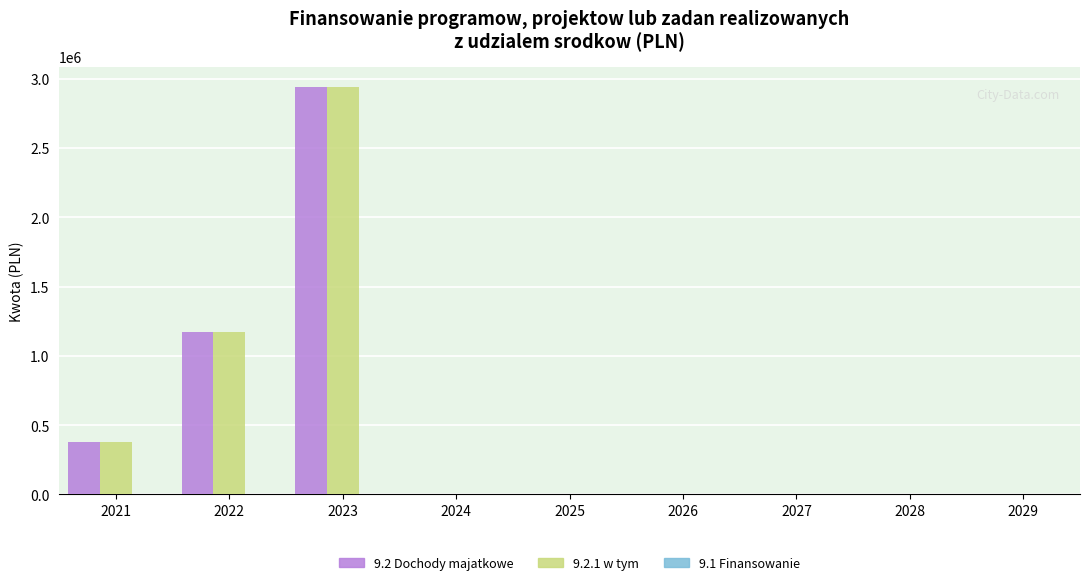

True or false: 9.2 Dochody majatkowe has a value of 1860646 at 2022.

False